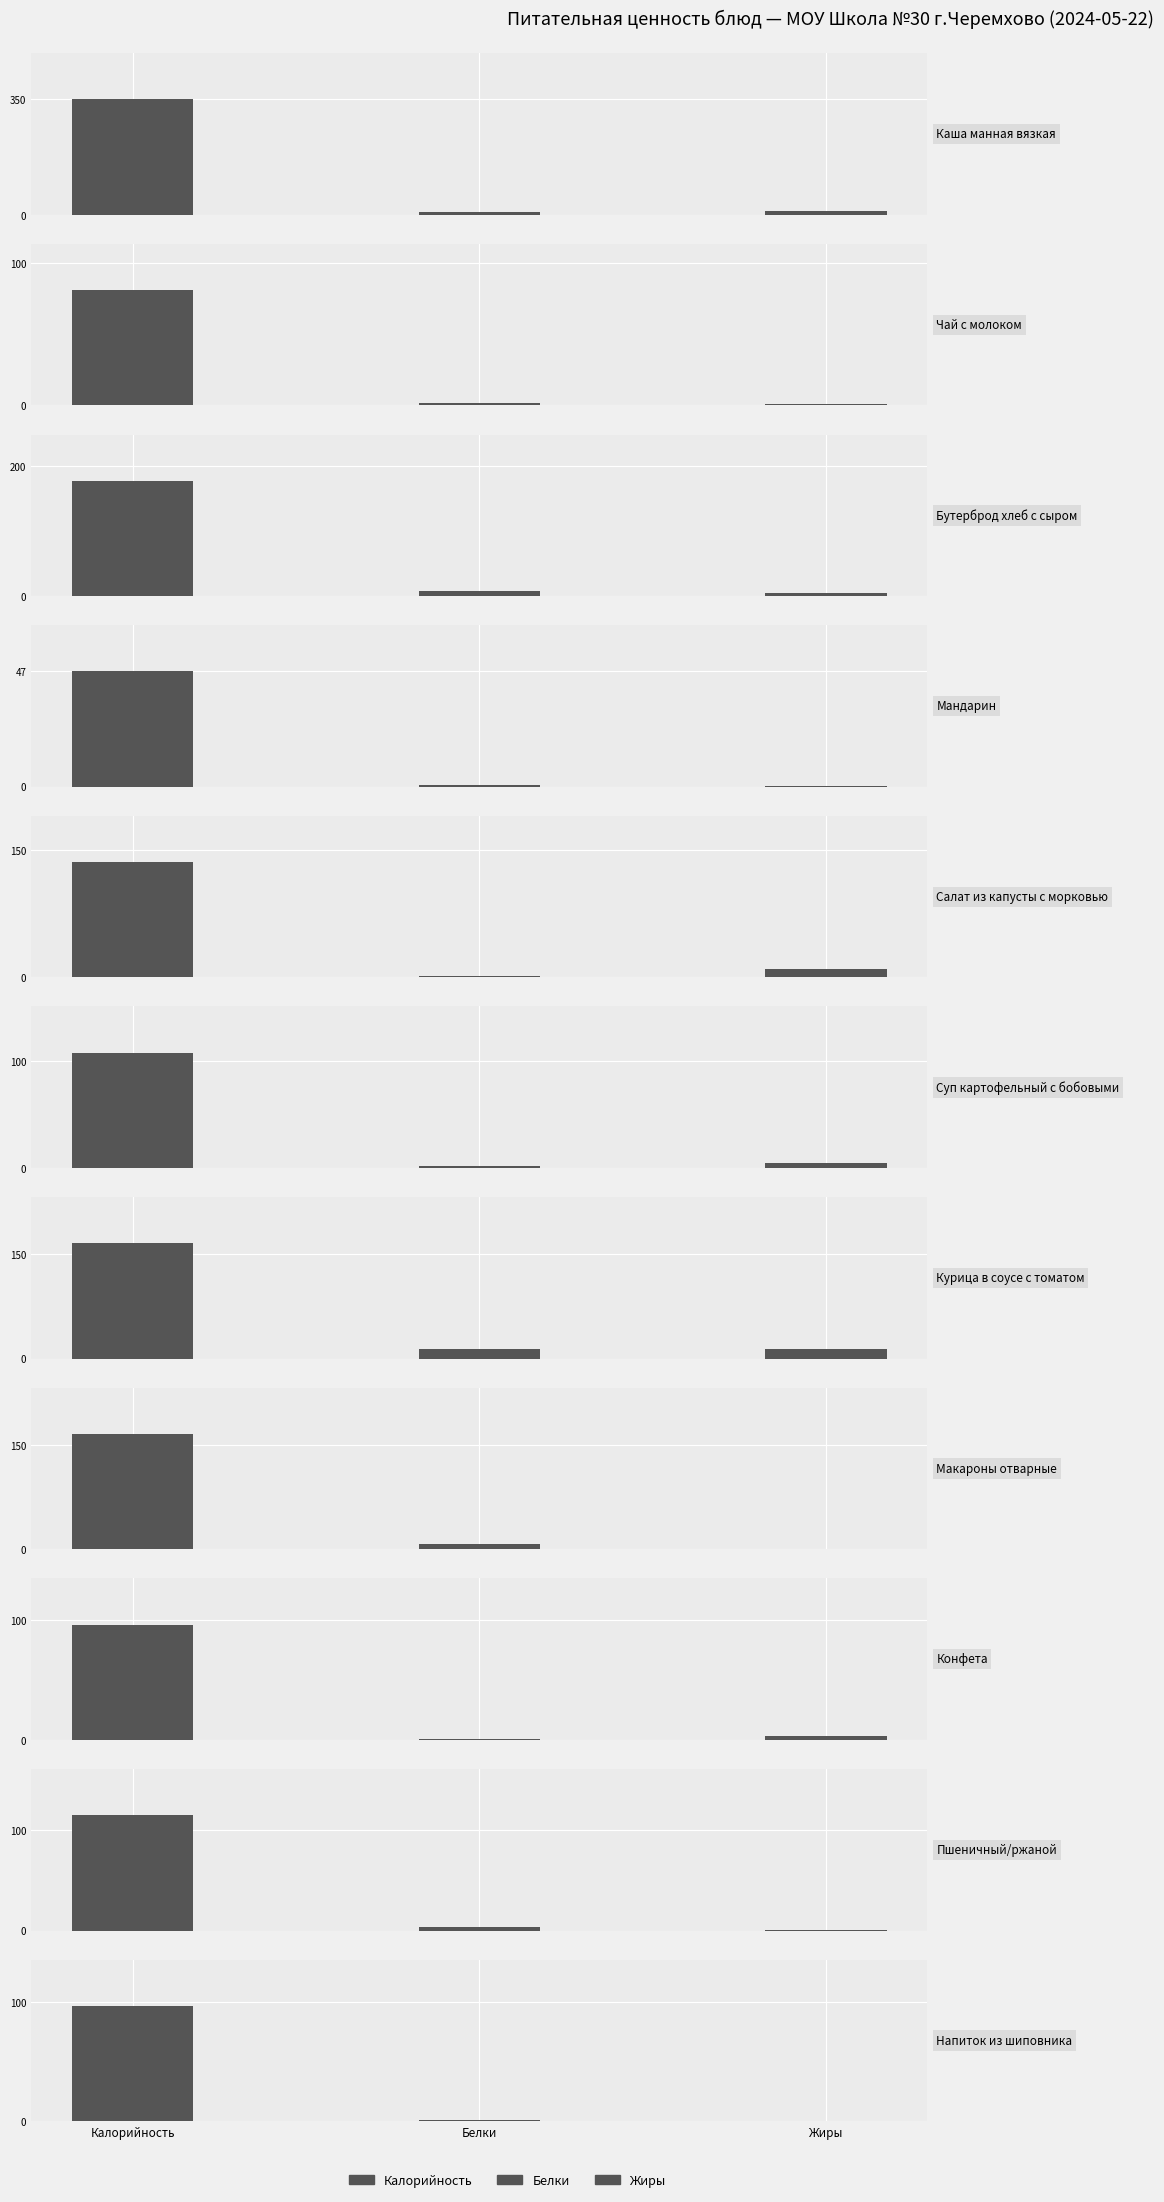

What is the difference between the maximum and minimum values in the Калорийность series?

302.2